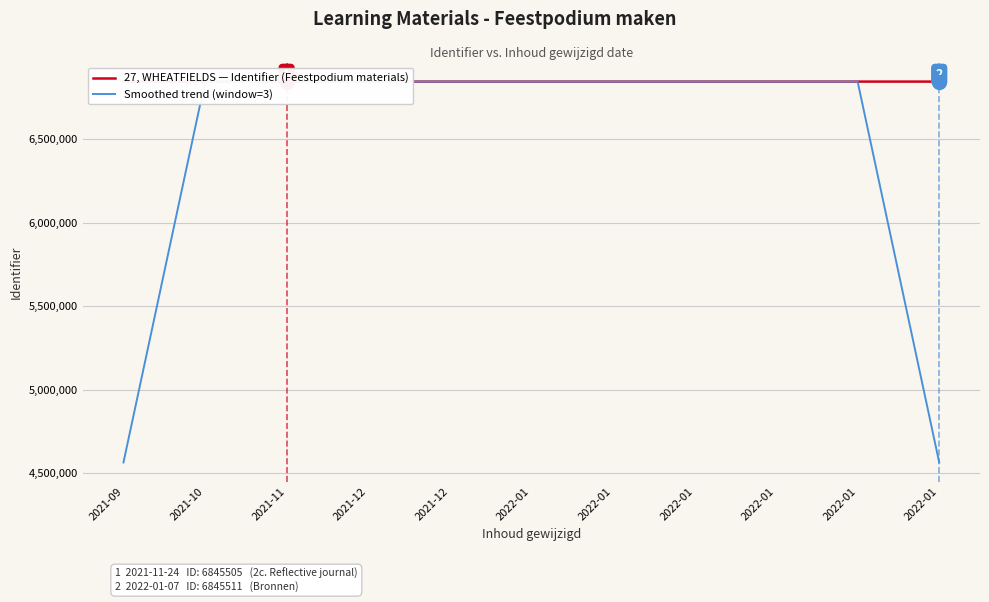

What are all the series names shown in the legend?

27, WHEATFIELDS — Identifier (Feestpodium materials), Smoothed trend (window=3)